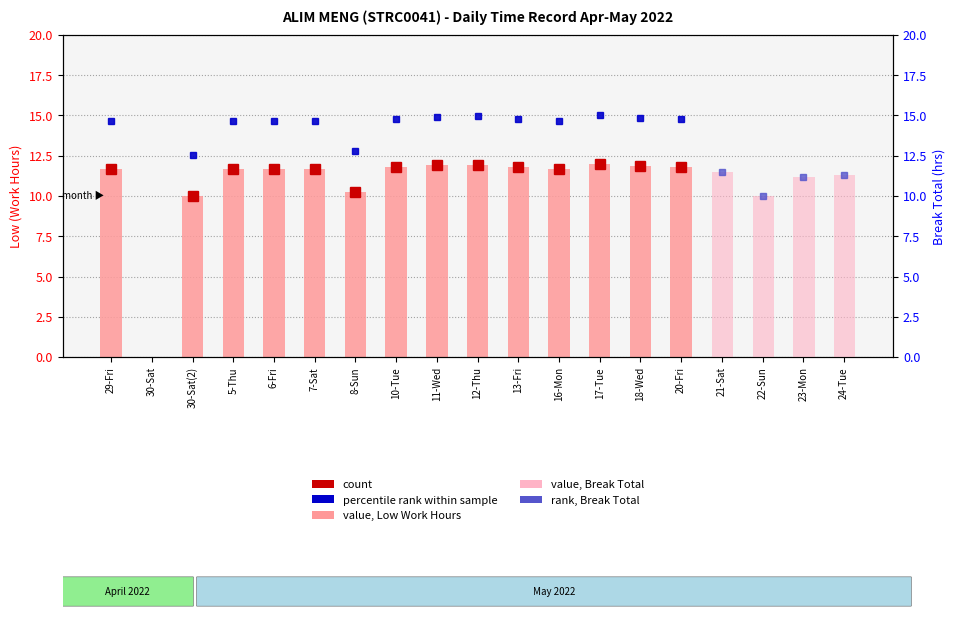

The value of value, Low Work Hours at 20-Fri is 11.8. True or false?

True